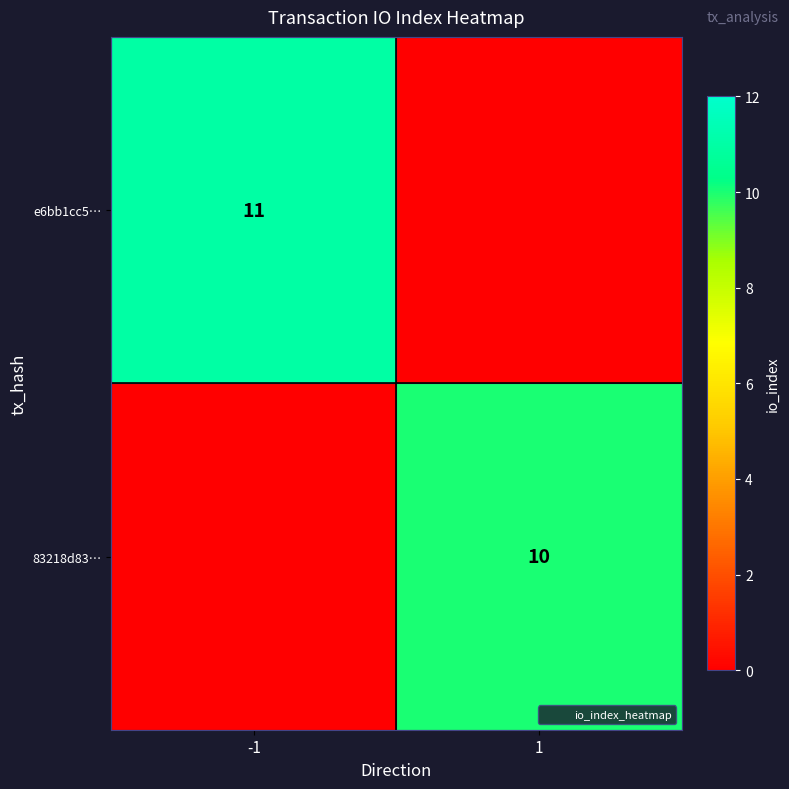

Is it true that e6bb1cc5… equals 7 at 1?

False